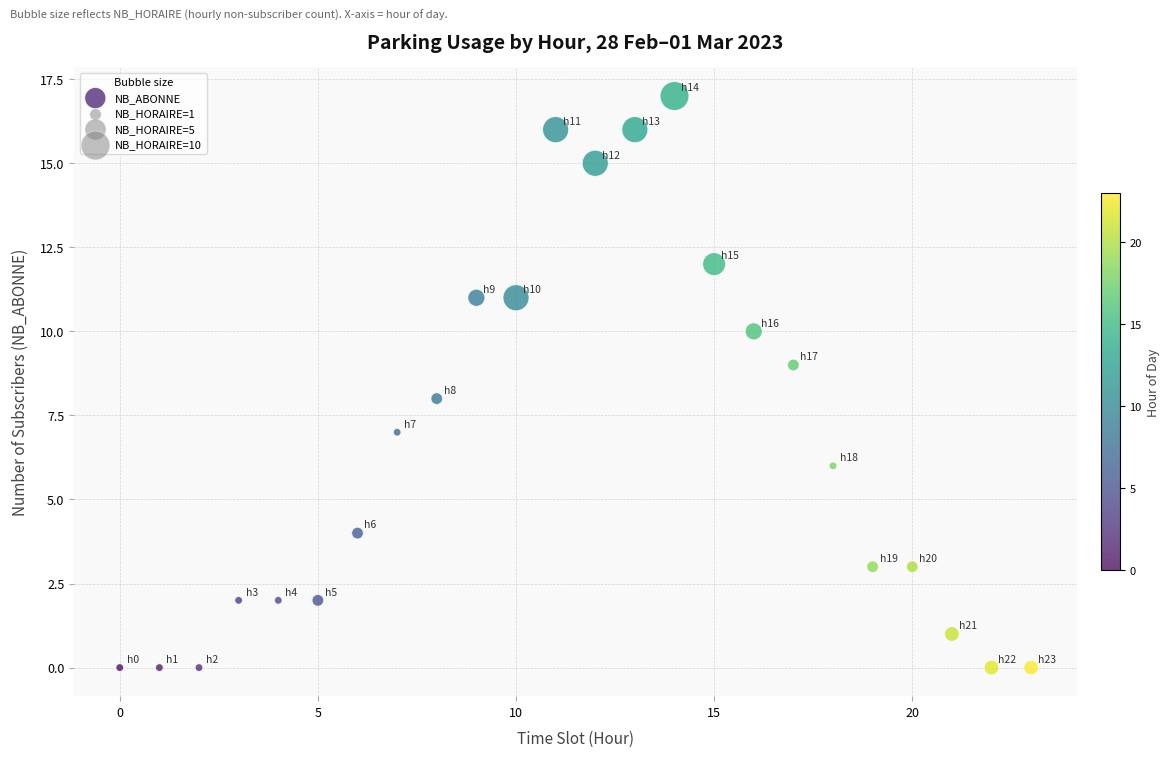

What is the range of Y values (max minus min)?

17